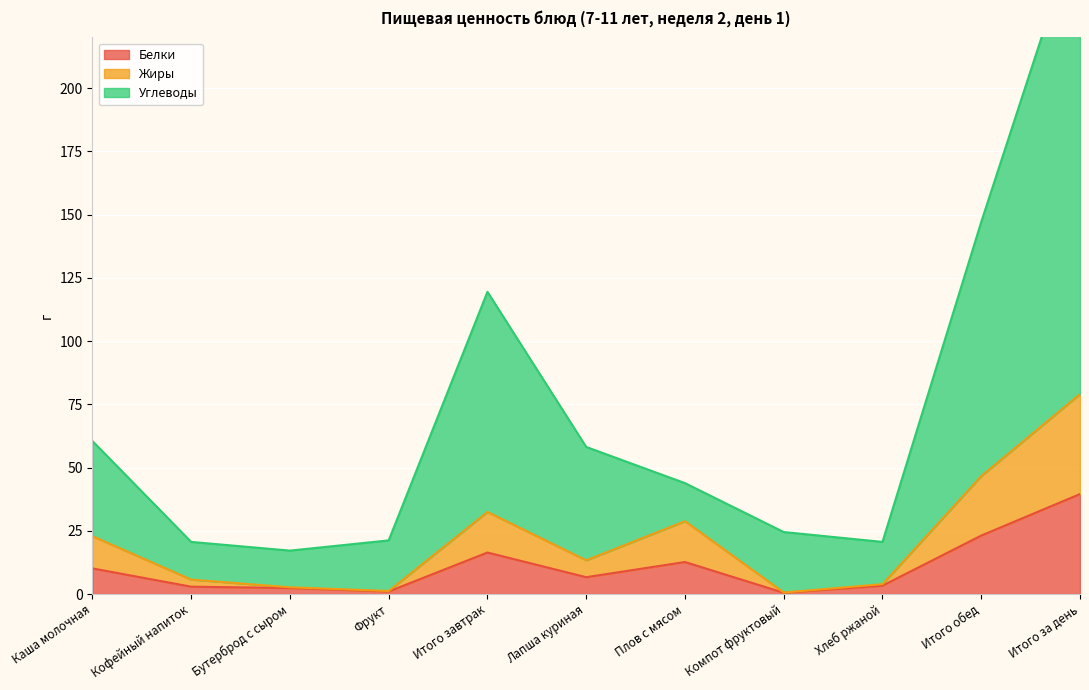

Where does the Белки series first go above 6?

Каша молочная